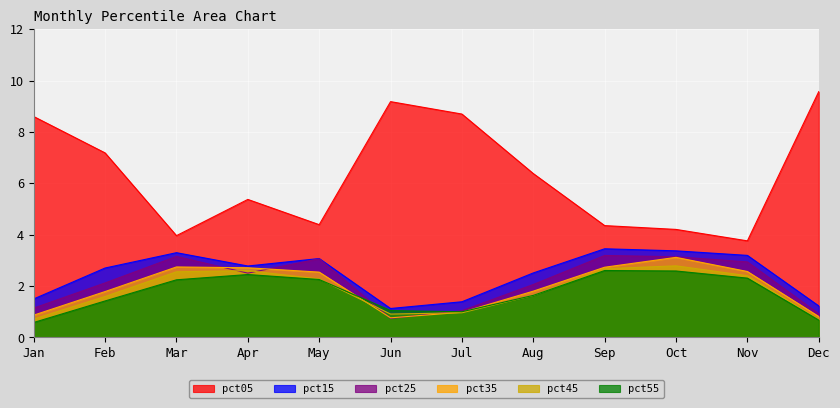

Which series has the largest total across all categories?

pct05